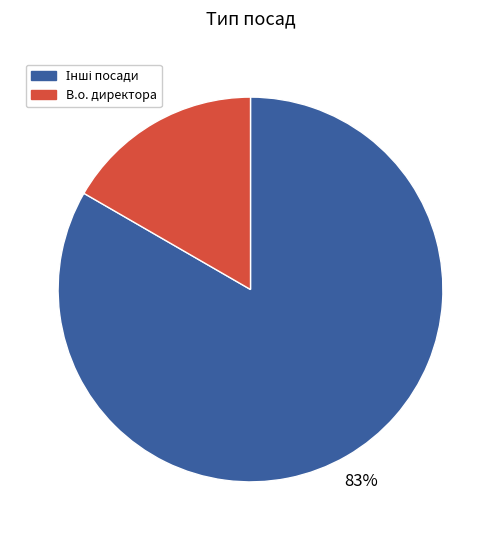

To the nearest percent, what is the average slice percentage?

50%